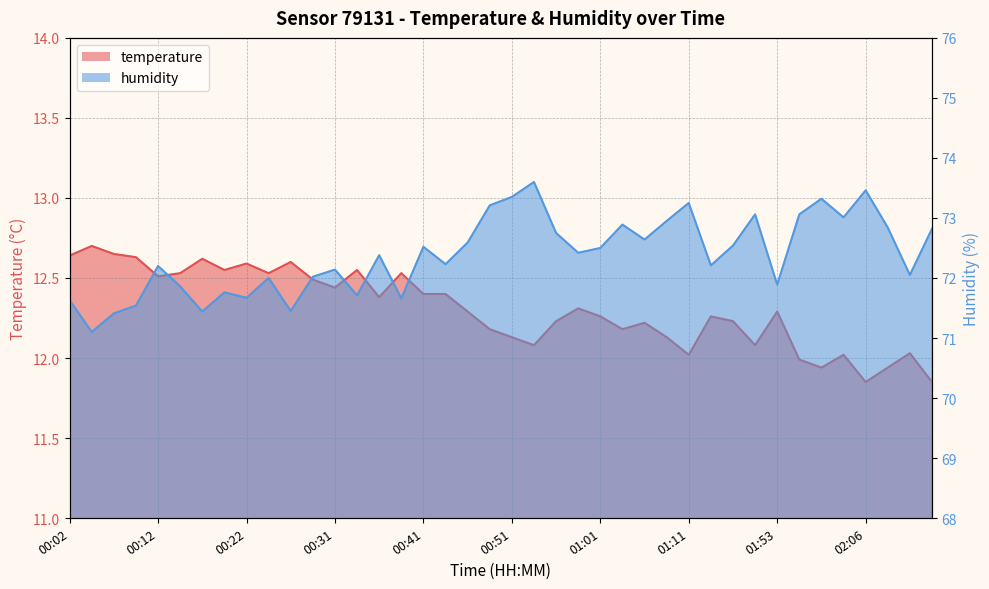

What is the label of the 21st point from the left?

00:51